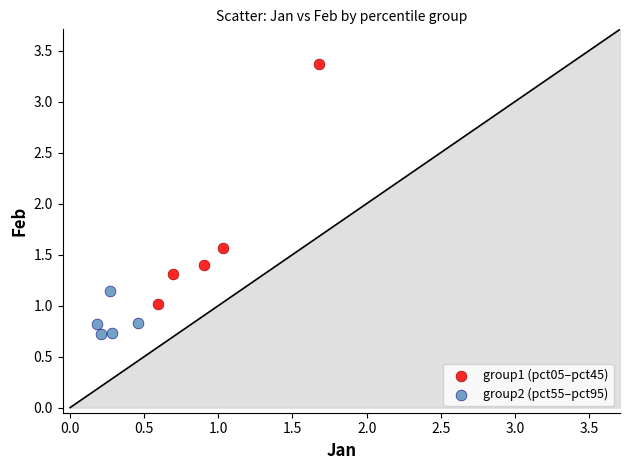

Which series reaches the maximum Y coordinate?

group1 (pct05–pct45)